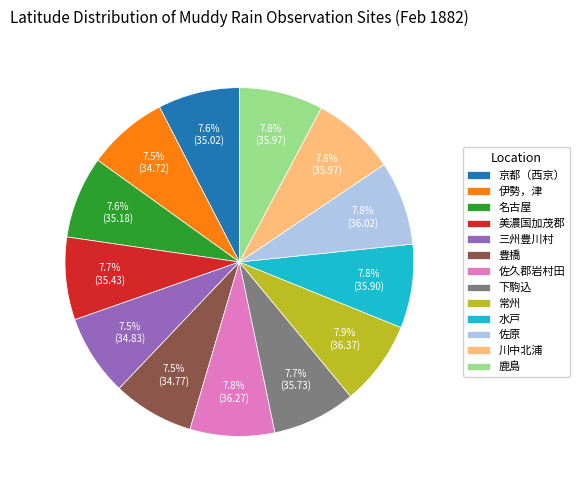

Does 伊勢，津 account for over 50% of the chart?

No